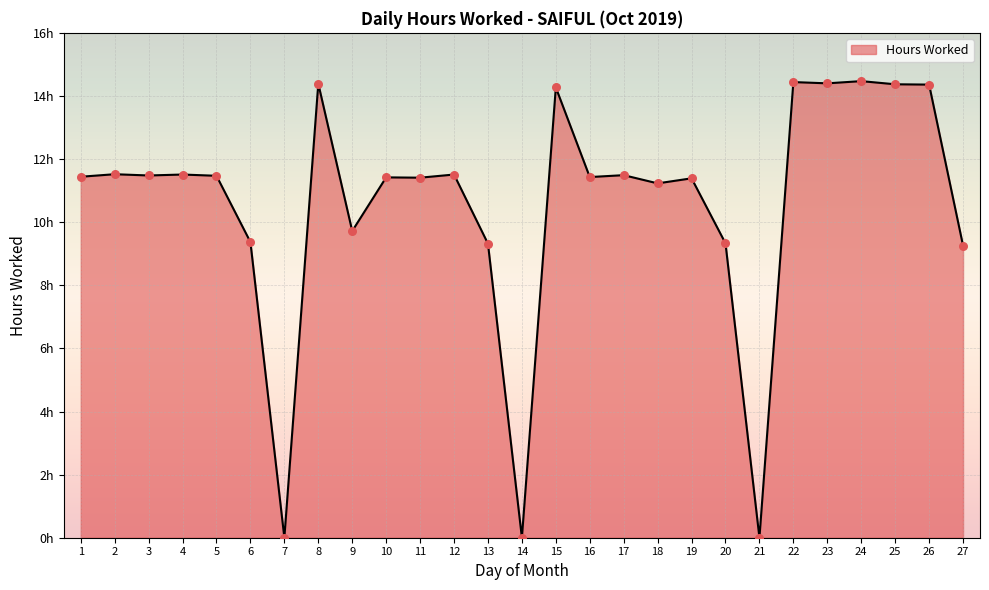

What is the change in value from 8 to 19?

-3.0